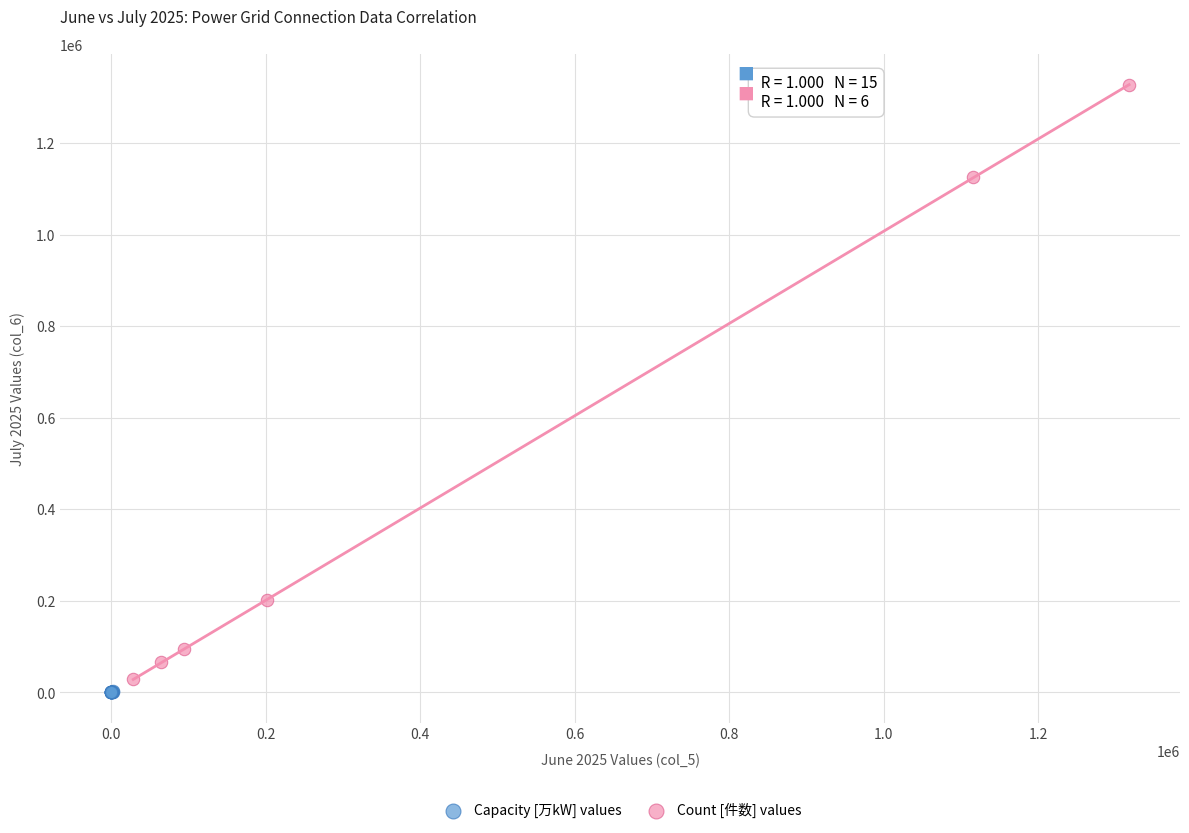

Which series reaches the maximum Y coordinate?

Count [件数] values